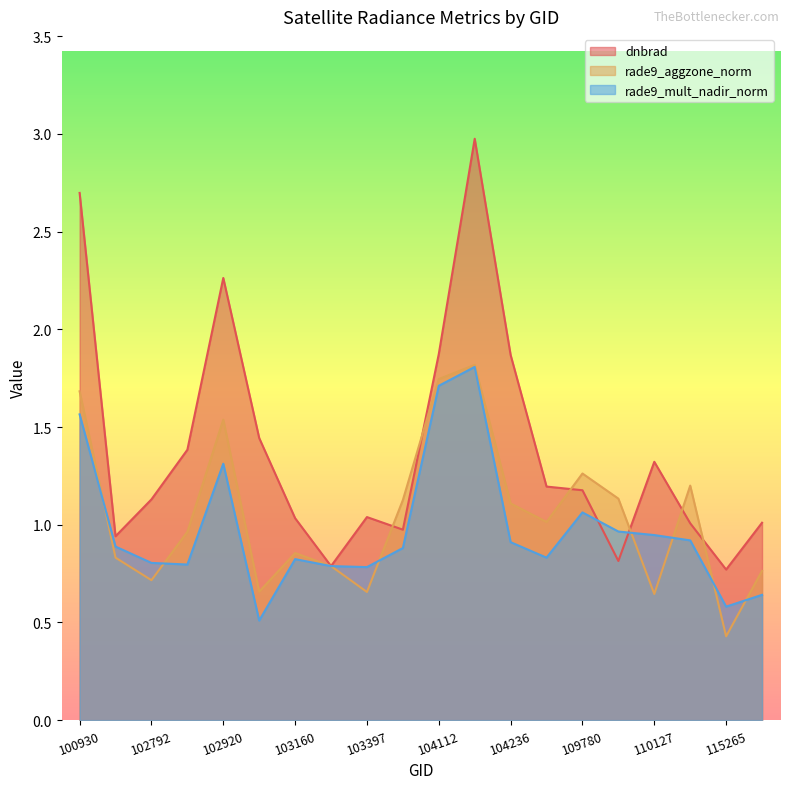

Which series ends up on top after the final intersection of rade9_aggzone_norm and rade9_mult_nadir_norm?

rade9_aggzone_norm